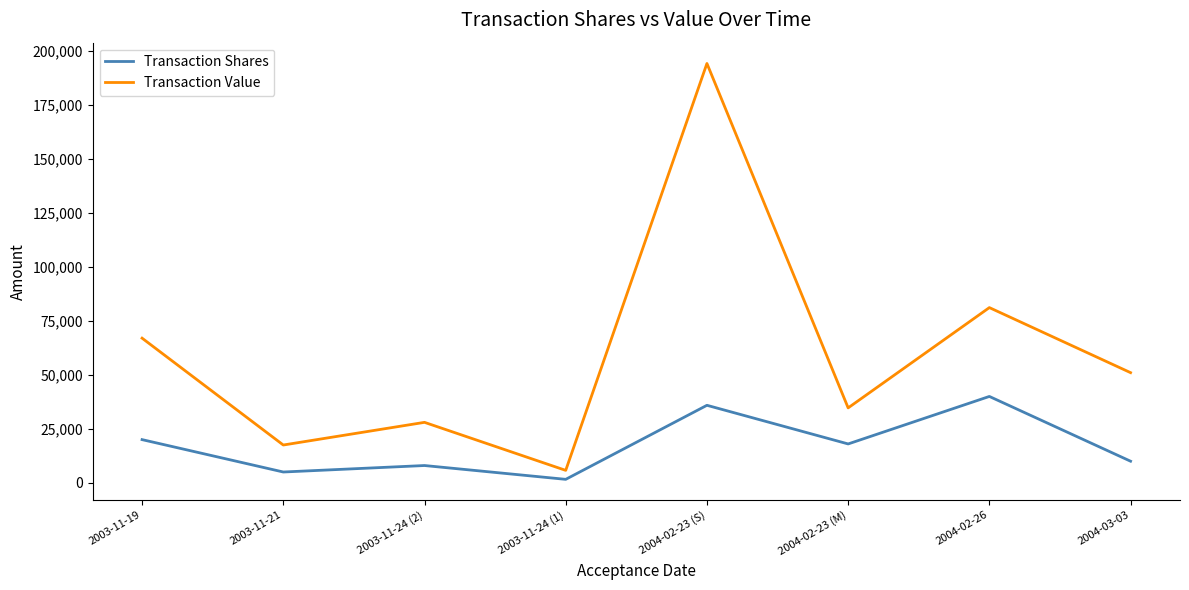

True or false: Transaction Value and Transaction Shares intersect in this chart.

False